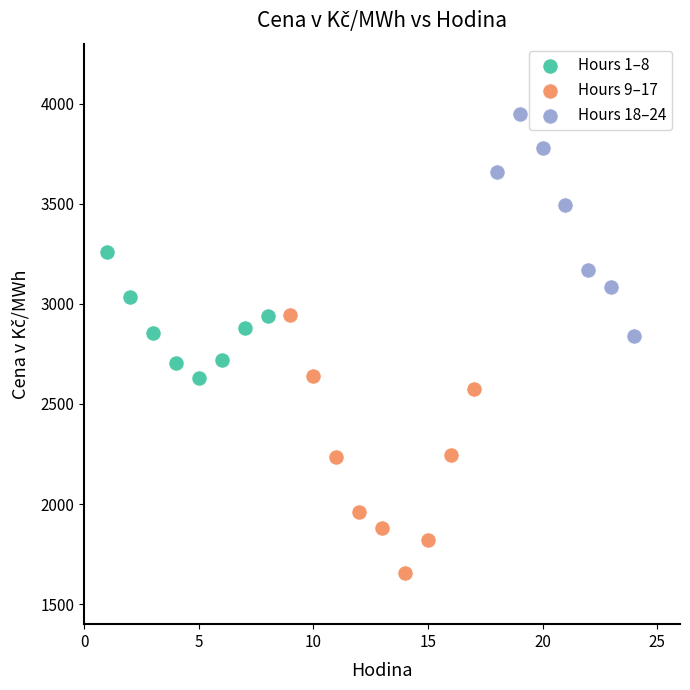

Which series contains the highest Y value?

Hours 18–24